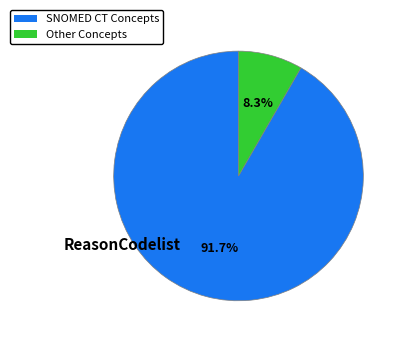

Is there a majority slice in this chart?

Yes